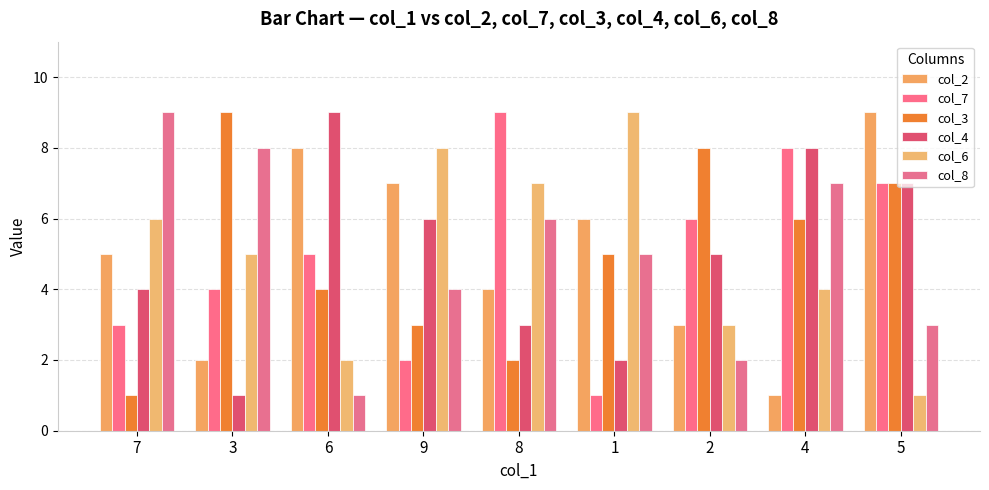

Between 8 and 1, which series saw the biggest shift?

col_7